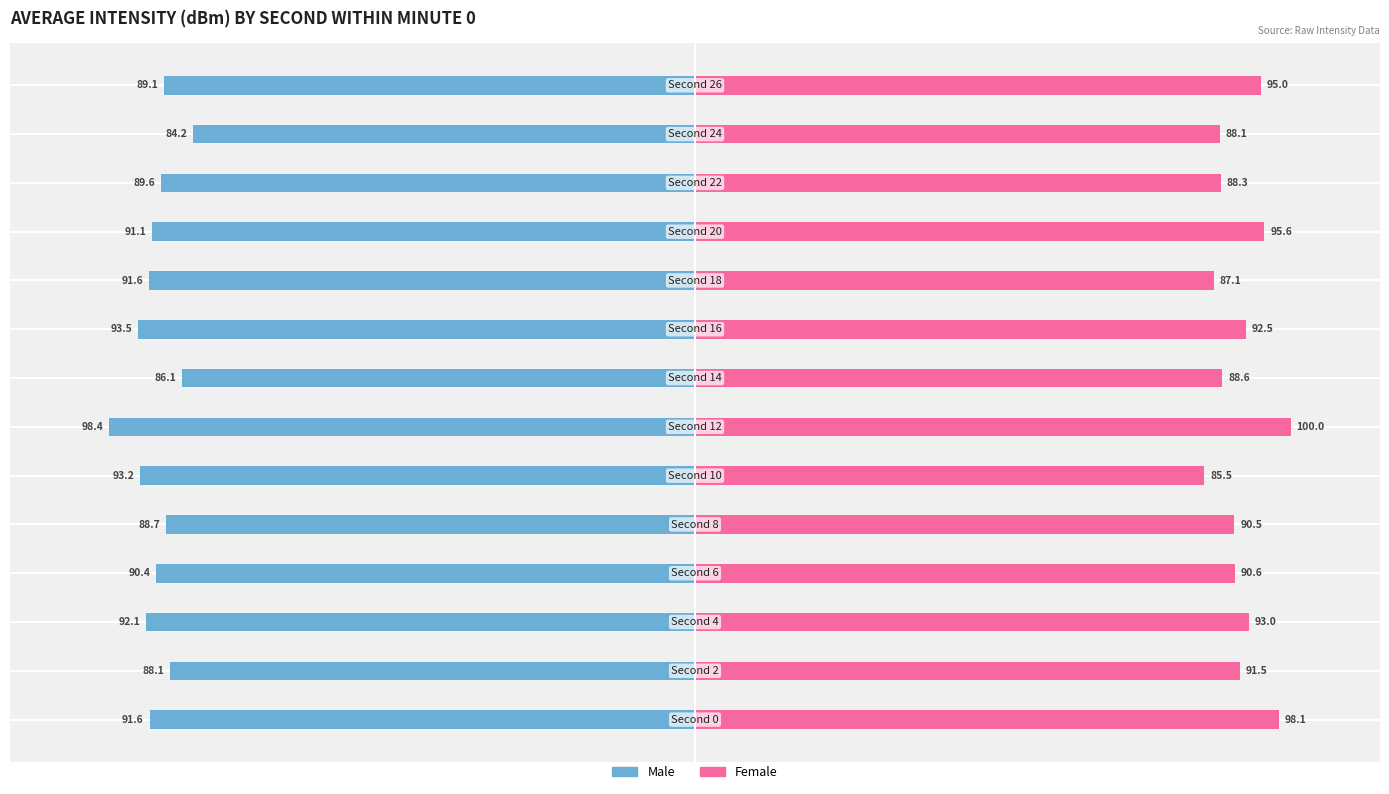

Count the number of categories in the chart.

14